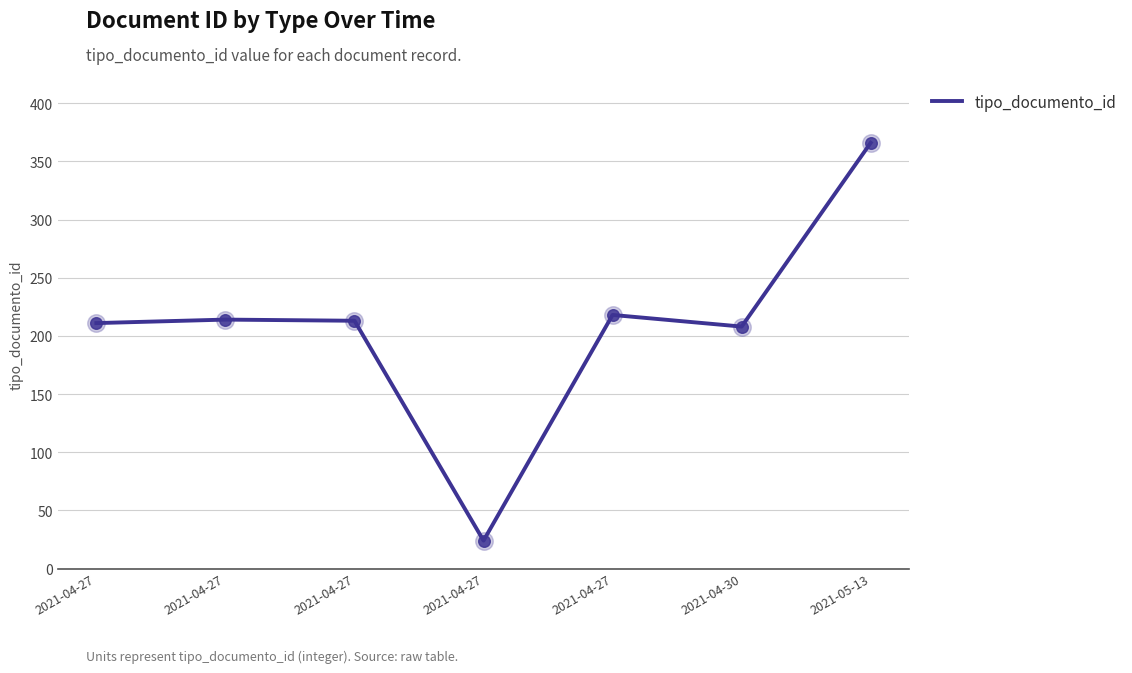

What is the change in value from 2021-04-27 to 2021-05-13?

+152